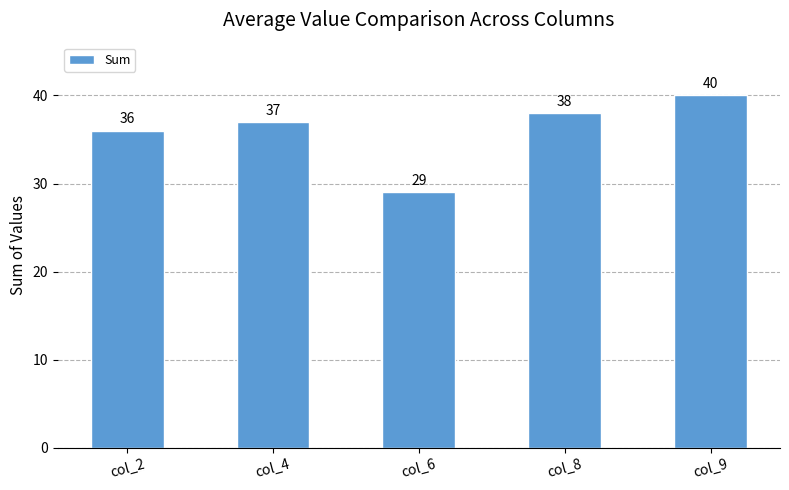

True or false: the data shows 36 at col_2.

True